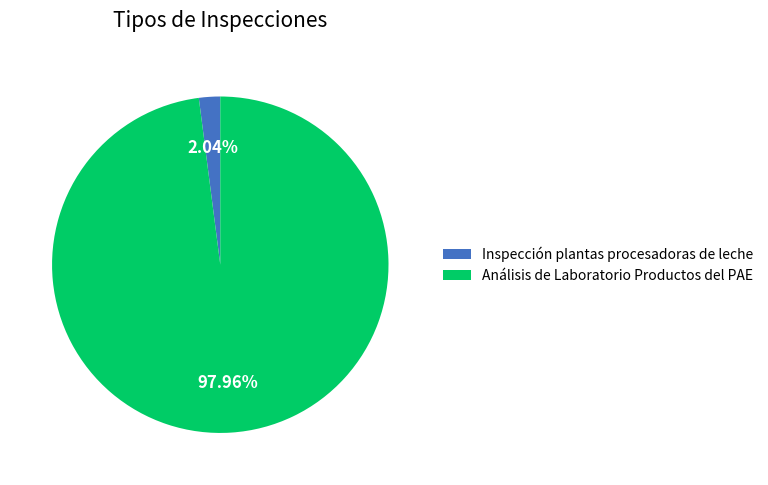

To the nearest percent, what percentage of the pie is Análisis de Laboratorio Productos del PAE?

98%